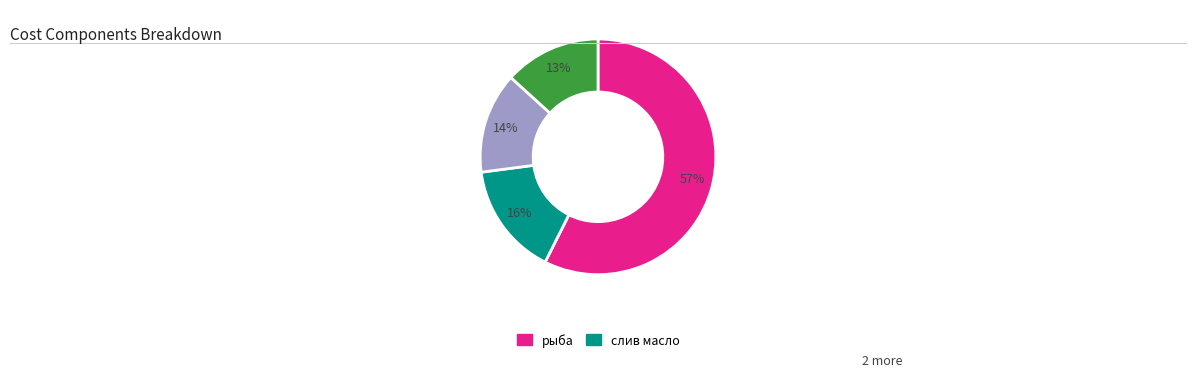

How many slices are in this pie chart?

4